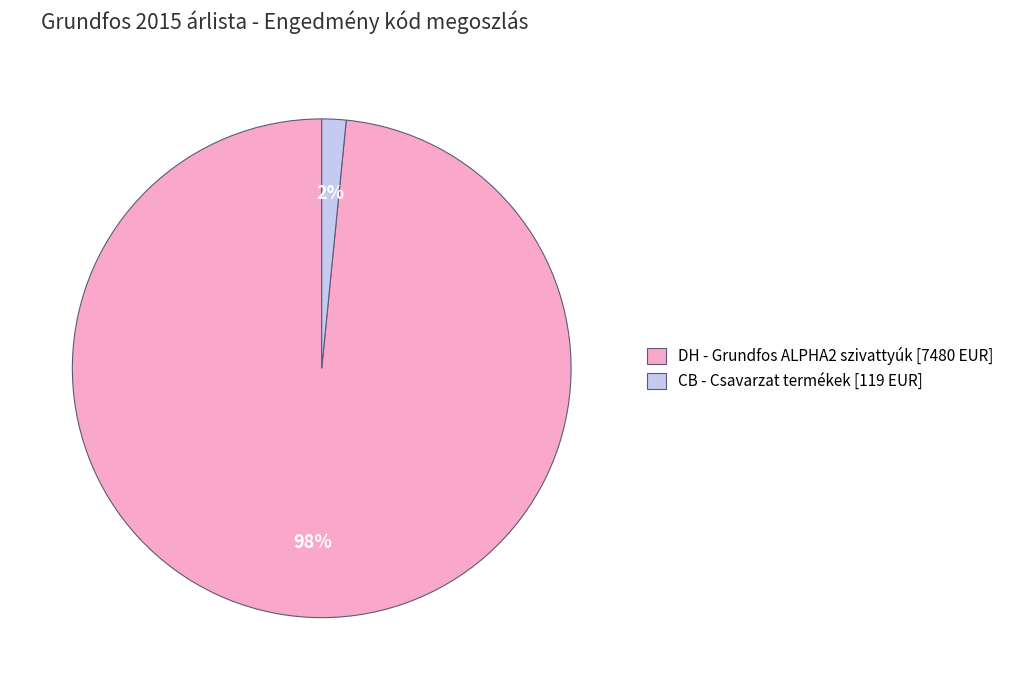

Do CB - Csavarzat termékek [119 EUR] and DH - Grundfos ALPHA2 szivattyúk [7480 EUR] together represent more than half of the pie?

Yes